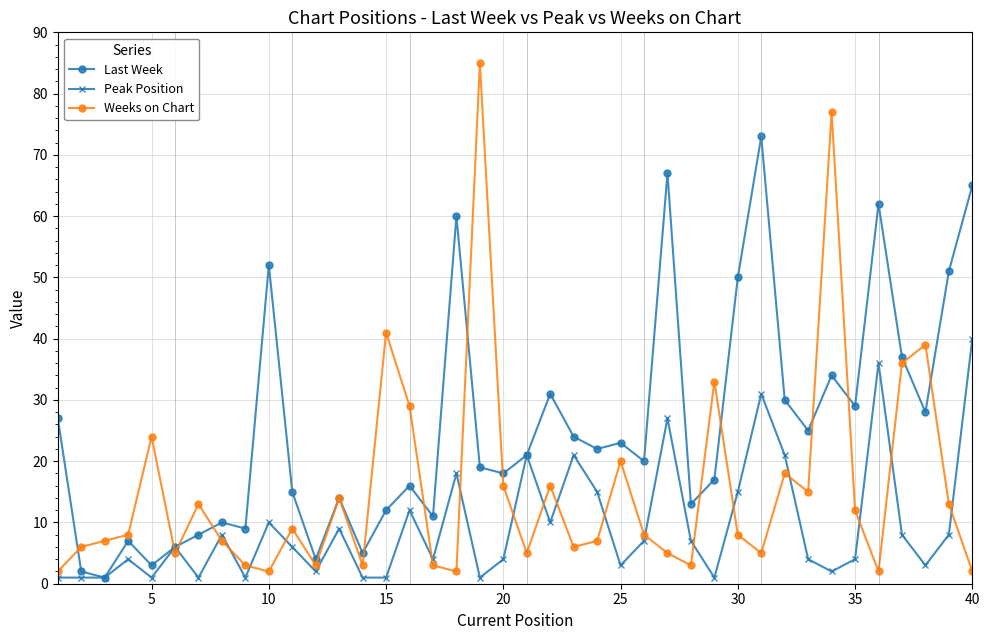

At how many categories does at least one series exceed 71?

3